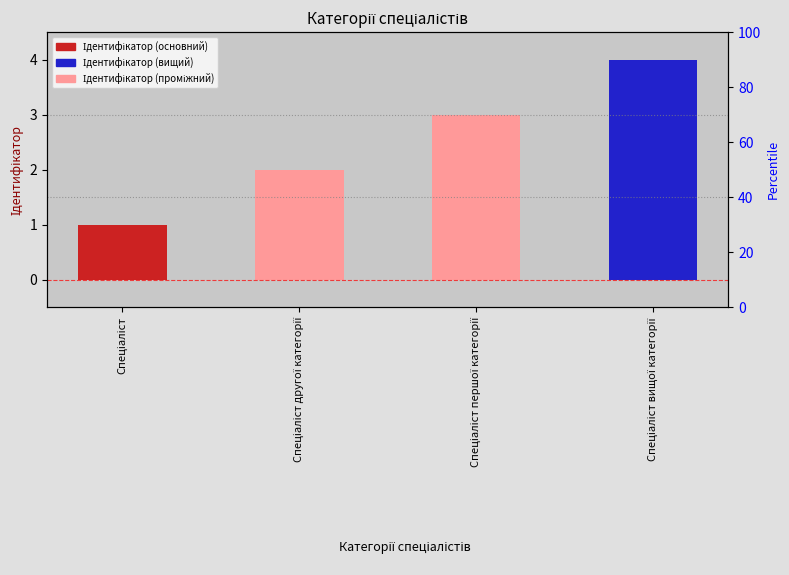

What is the label of the 1st bar from the left?

Спеціаліст